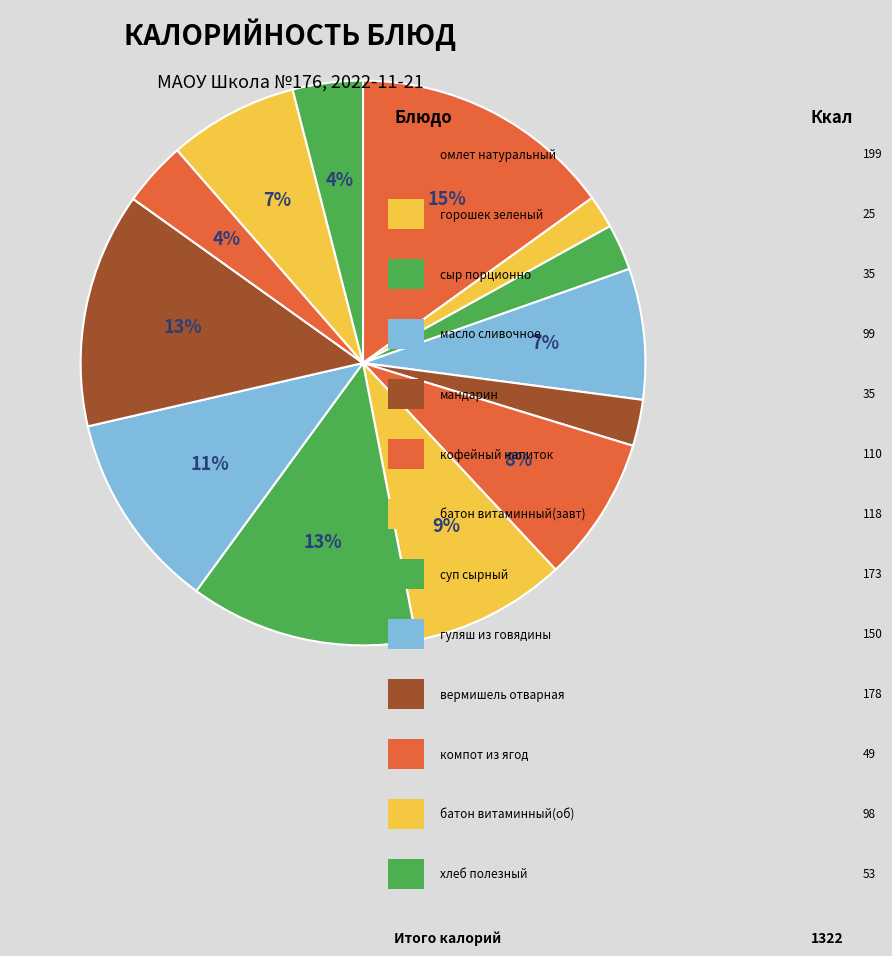

What is the largest slice in the pie chart?

омлет натуральный